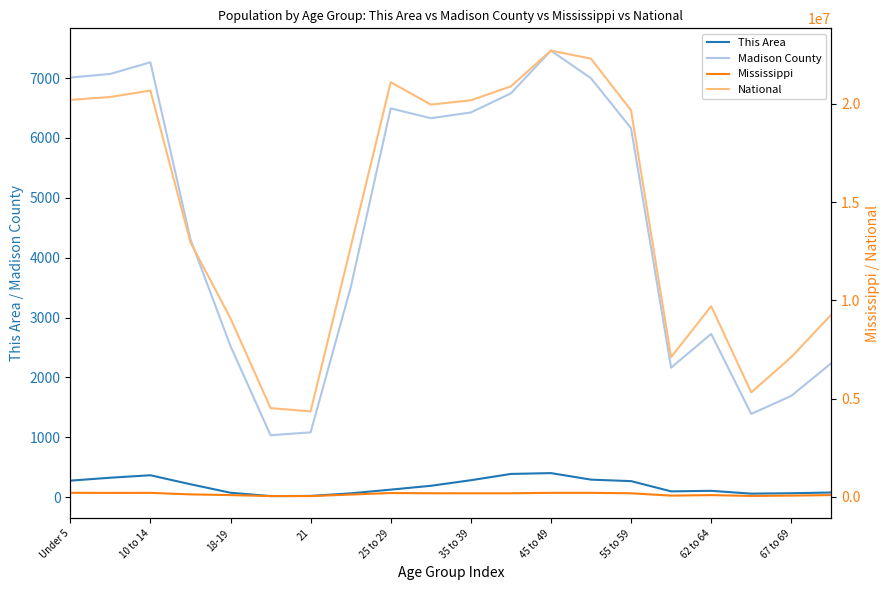

The value of Madison County at 10 to 14 is 7263. True or false?

True